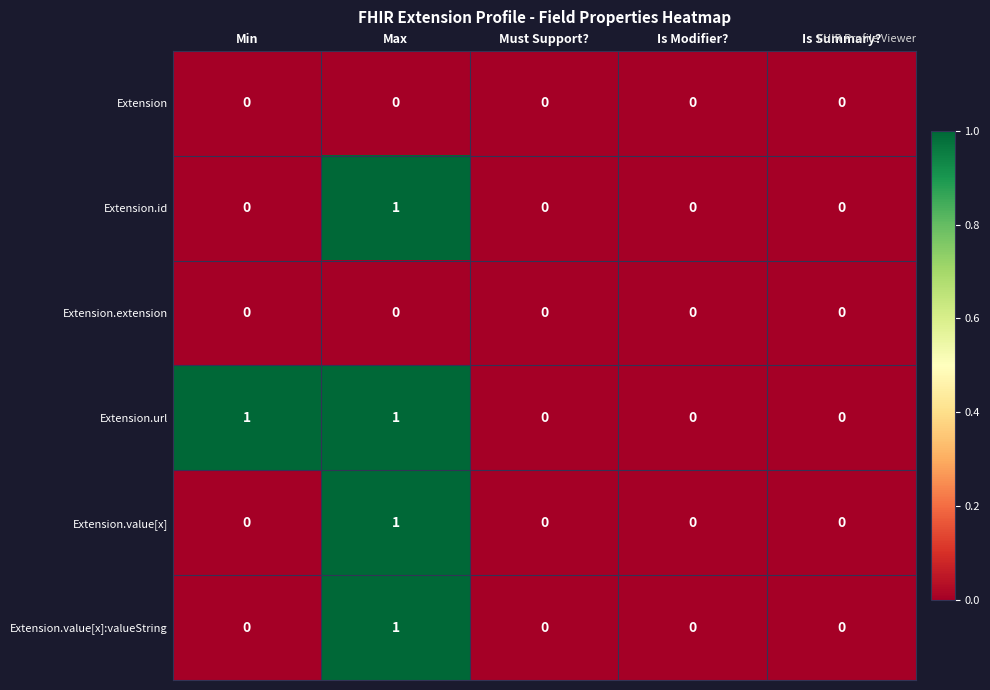

How many Extension.url values are between 0 and 1?

5